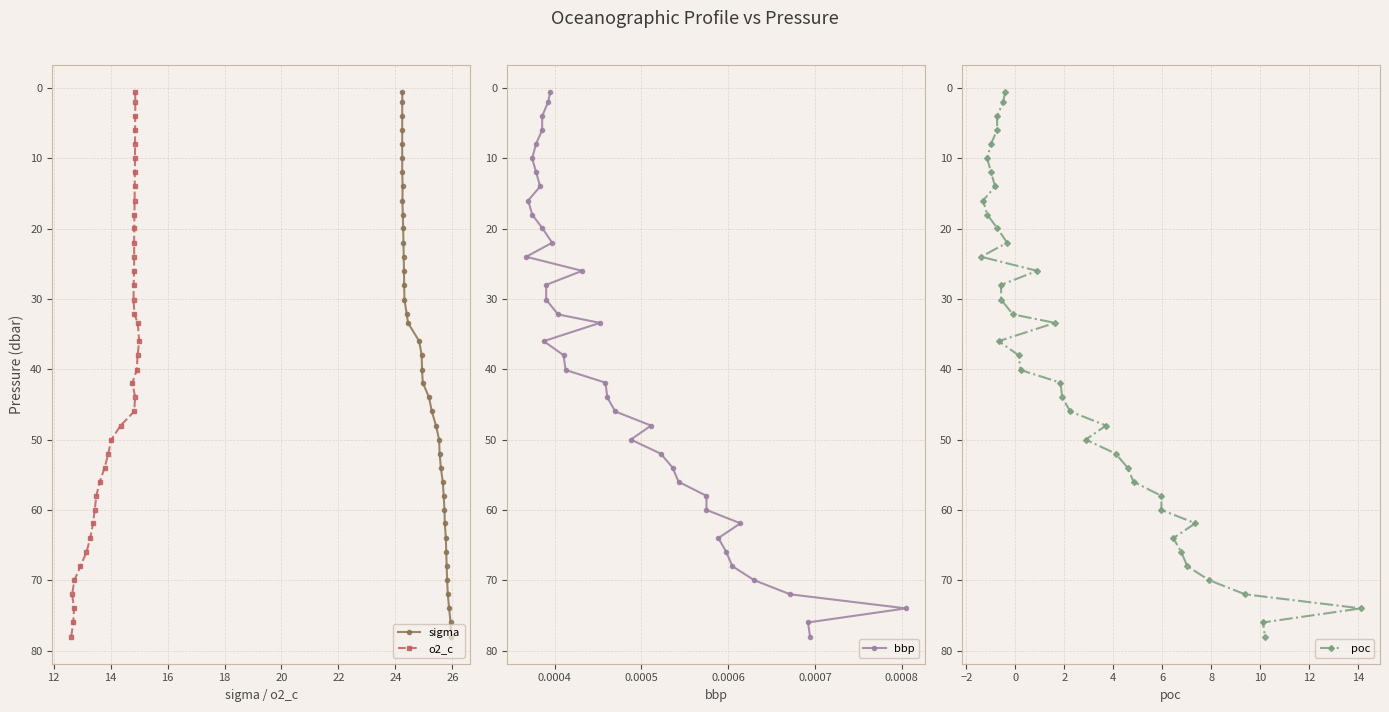

What is the value of the sigma point at the 11th from the left?

19.9